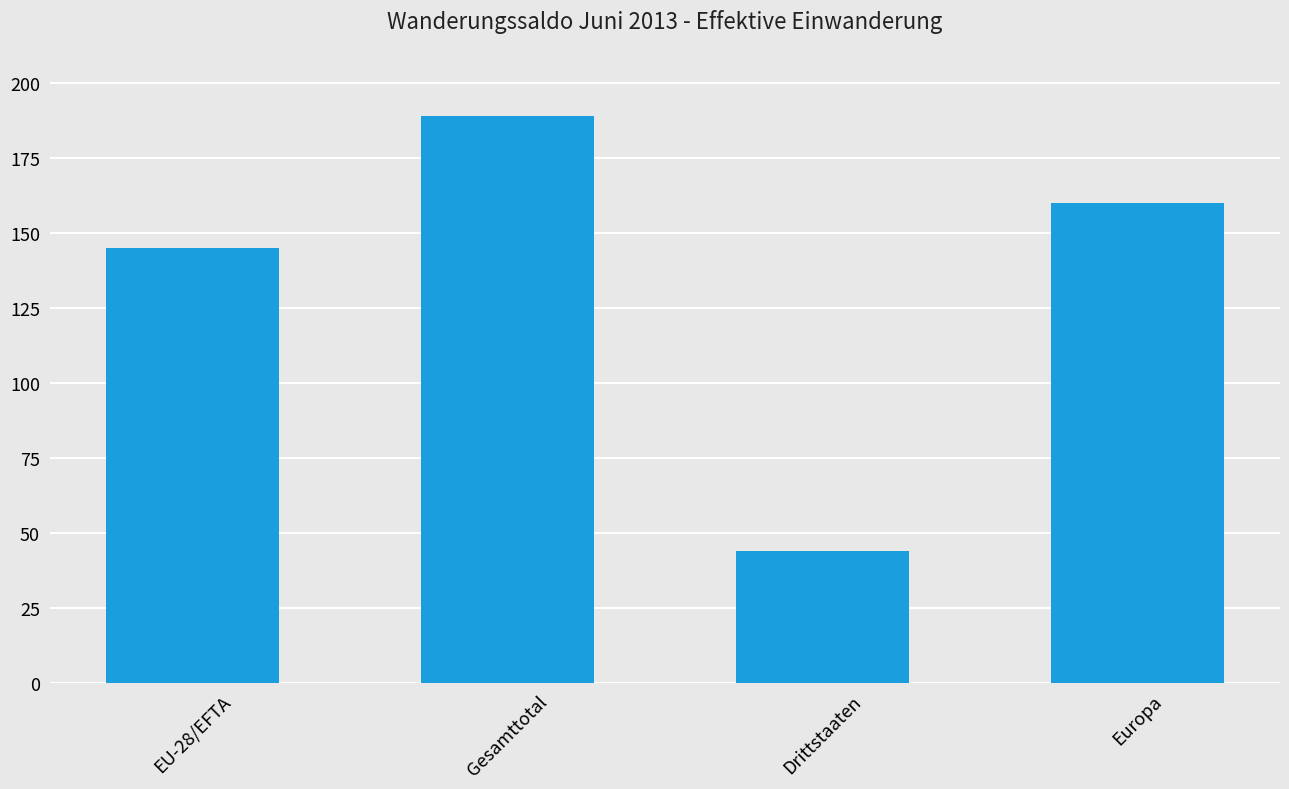

What is the ratio of the value at Gesamttotal to the value at Europa?

1.2